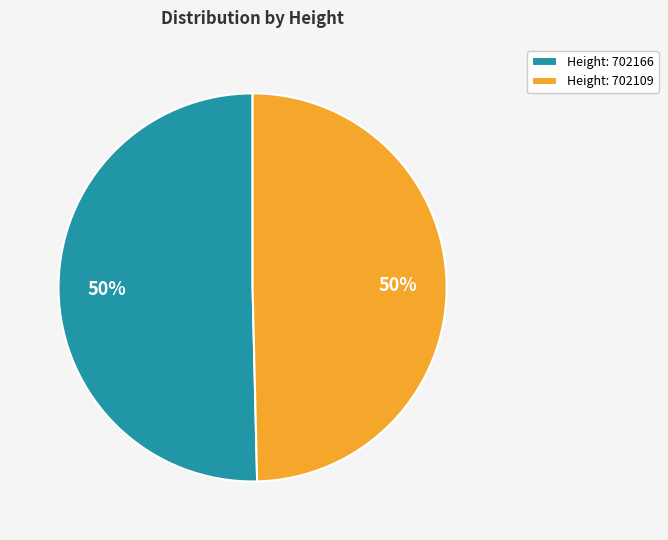

Do Height: 702109 and Height: 702166 together represent more than half of the pie?

Yes